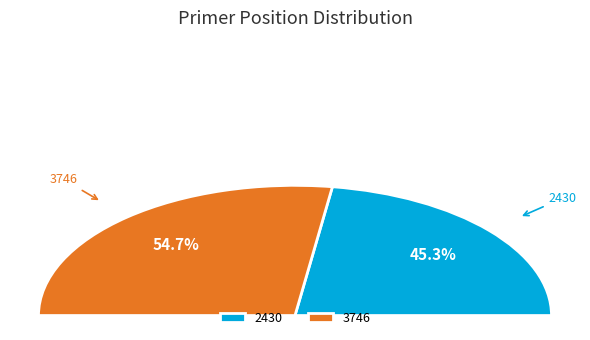

Which slice is the largest?

3746